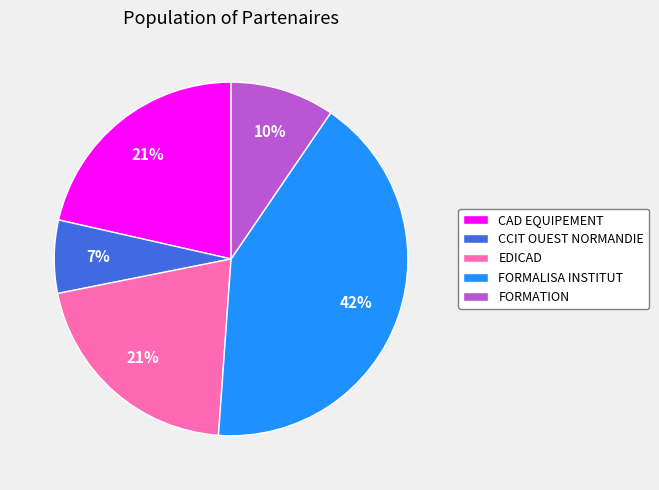

Is there a majority slice in this chart?

No